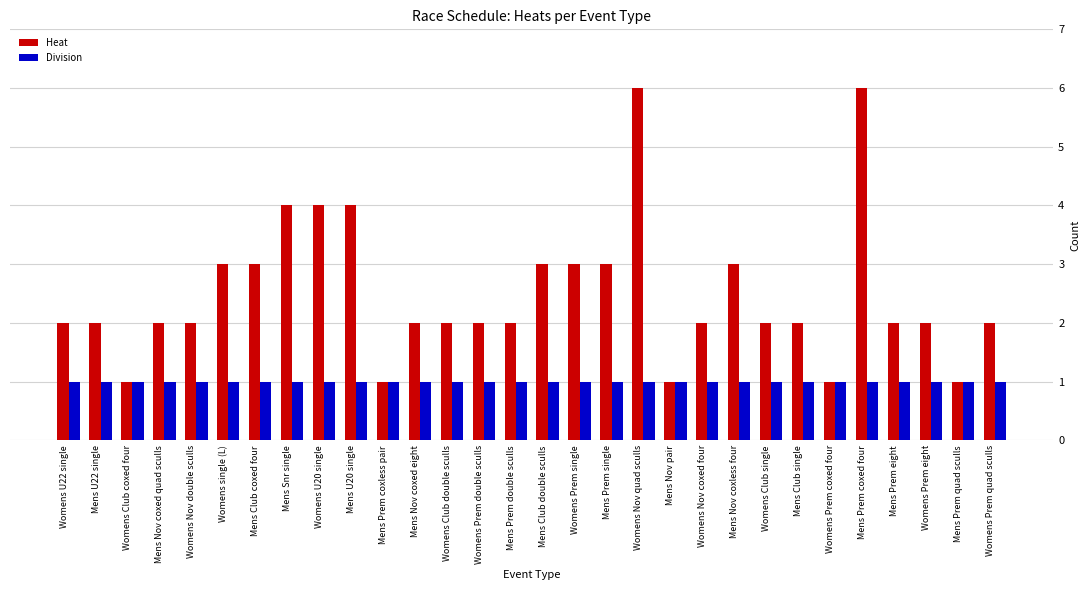

What is the total value across all series at Womens Prem single?

4